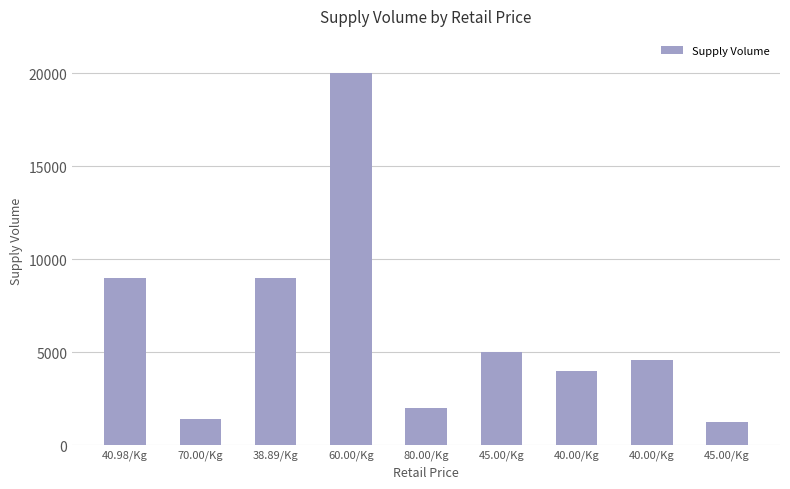

What is the ratio of the value at 45.00/Kg to the value at 40.00/Kg?

0.3